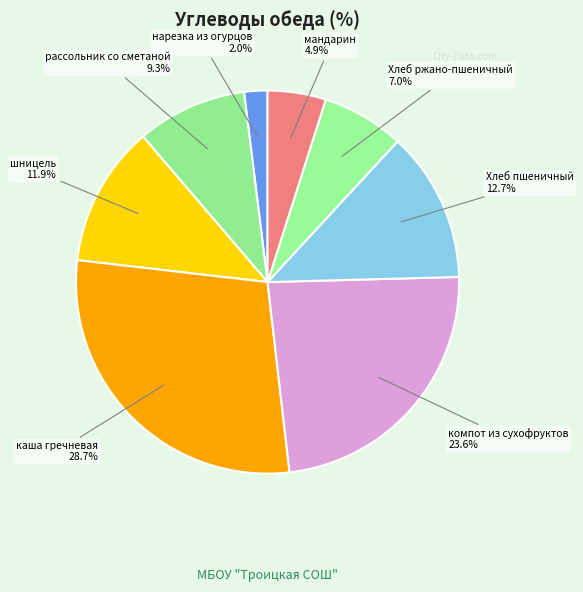

Is there a majority slice in this chart?

No